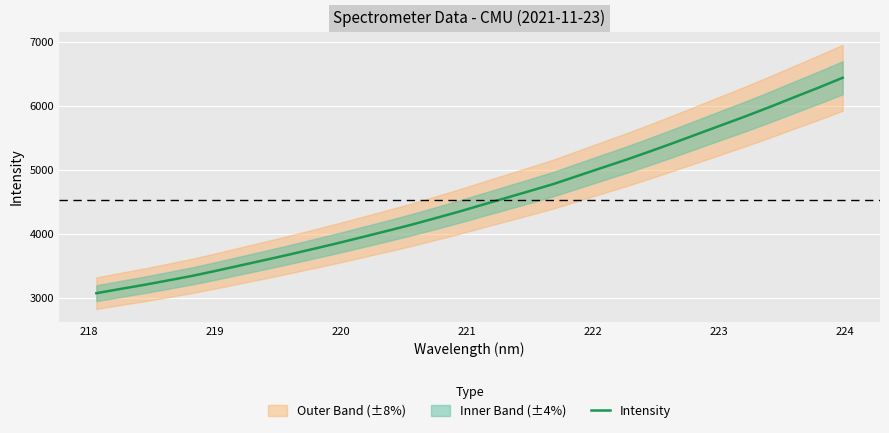

Reading right to left, transcribe all the data shown in this chart.

6442.6	6288.9	6140.7	5990.8	5846.1	5707.6	5568.6	5429.4	5294.0	5162.4	5037.6	4911.9	4785.8	4674.4	4565.2	4456.2	4345.9	4242.0	4139.7	4044.3	3950.7	3857.8	3769.3	3681.3	3596.7	3513.9	3430.4	3350.3	3278.8	3209.0	3144.4	3077.9